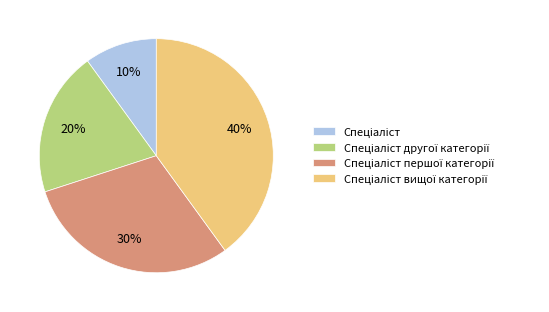

To the nearest percent, what is the average slice percentage?

25%